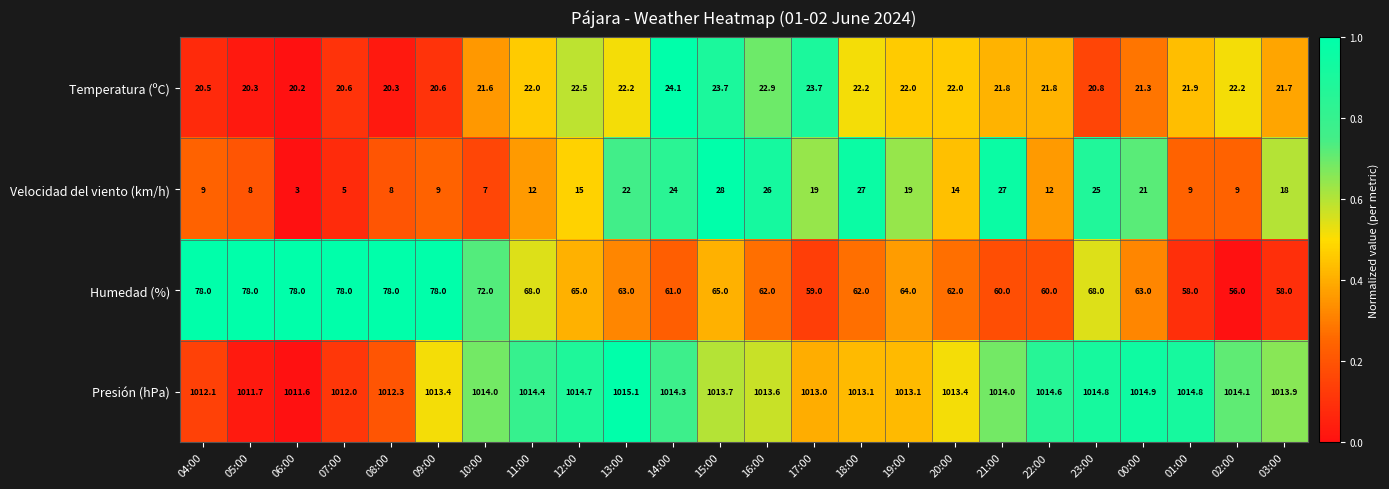

Which series has the largest total across all categories?

Presión (hPa)